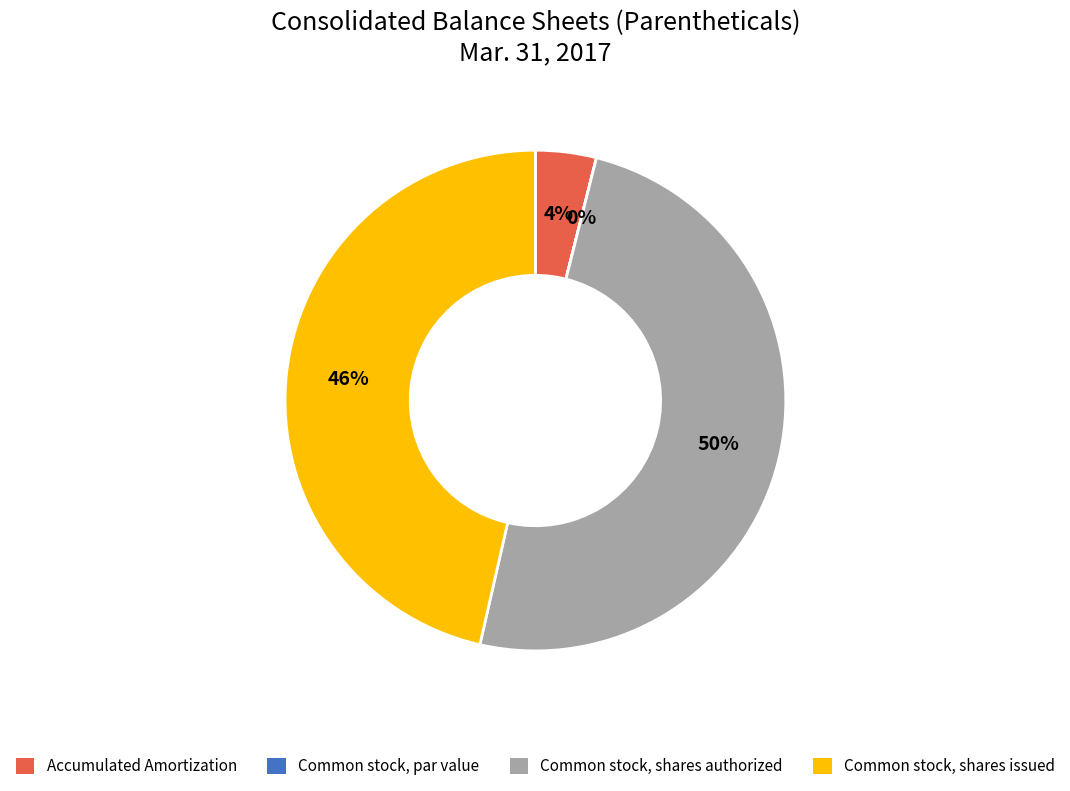

Which slice is the largest?

Common stock, shares authorized